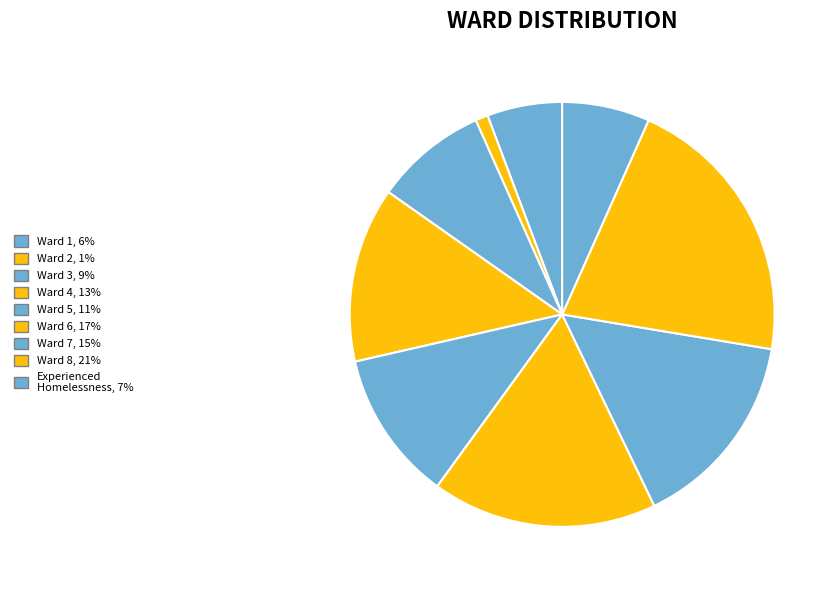

Count the number of slices in the pie.

9